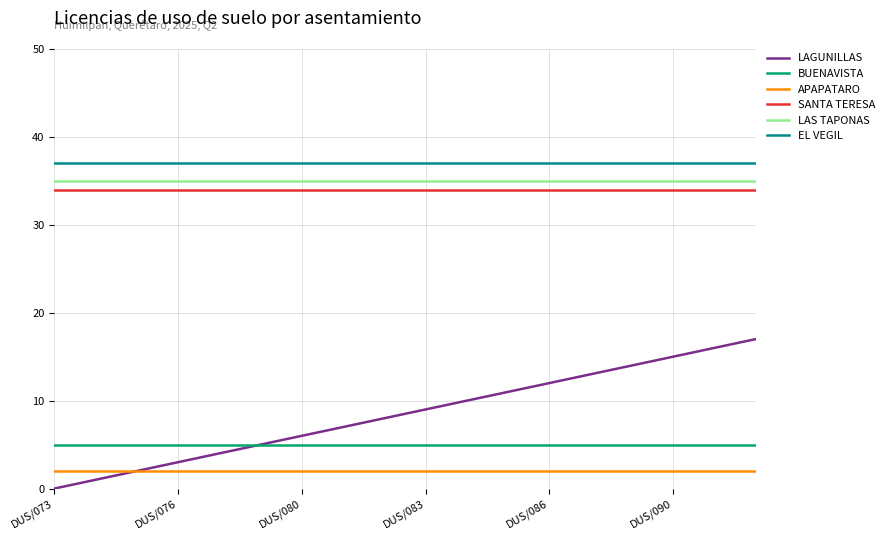

Does the chart have visible grid lines?

Yes